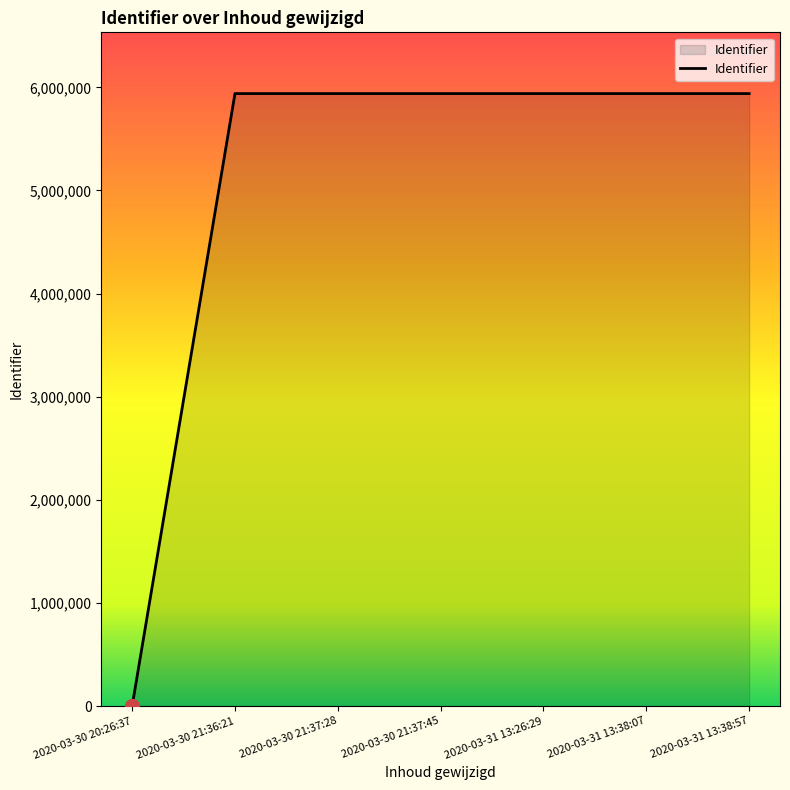

Which has a higher value, 2020-03-30 21:36:21 or 2020-03-30 20:26:37?

2020-03-30 21:36:21